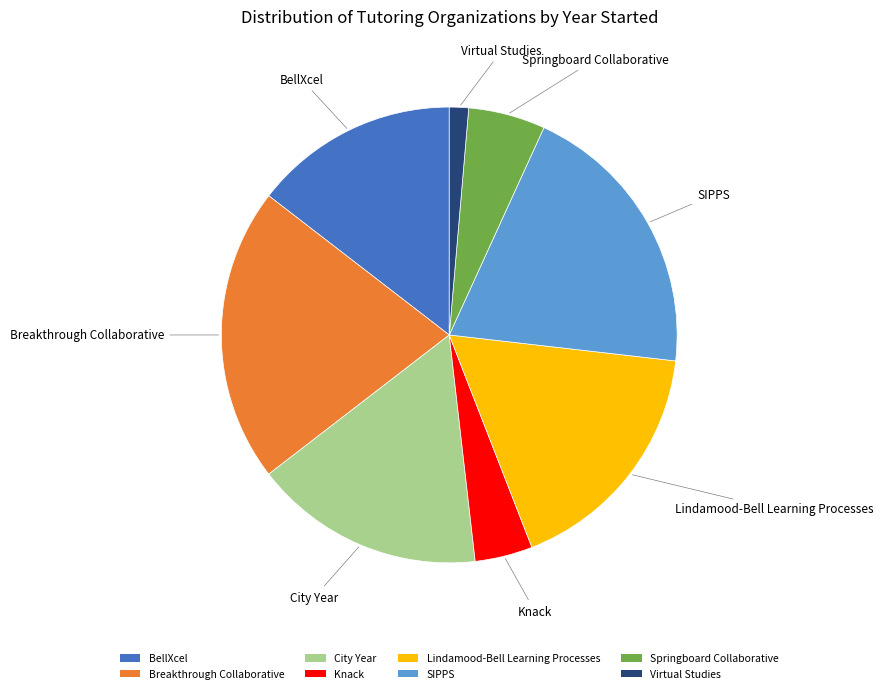

Combined, do Breakthrough Collaborative and City Year account for over 50%?

No